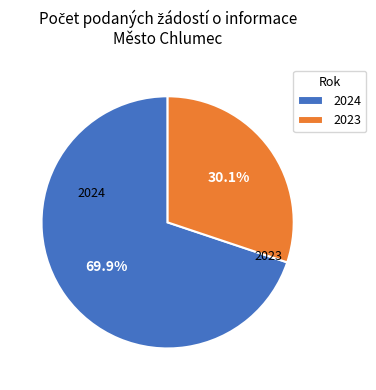

Between 2023 and 2024, which is larger?

2024